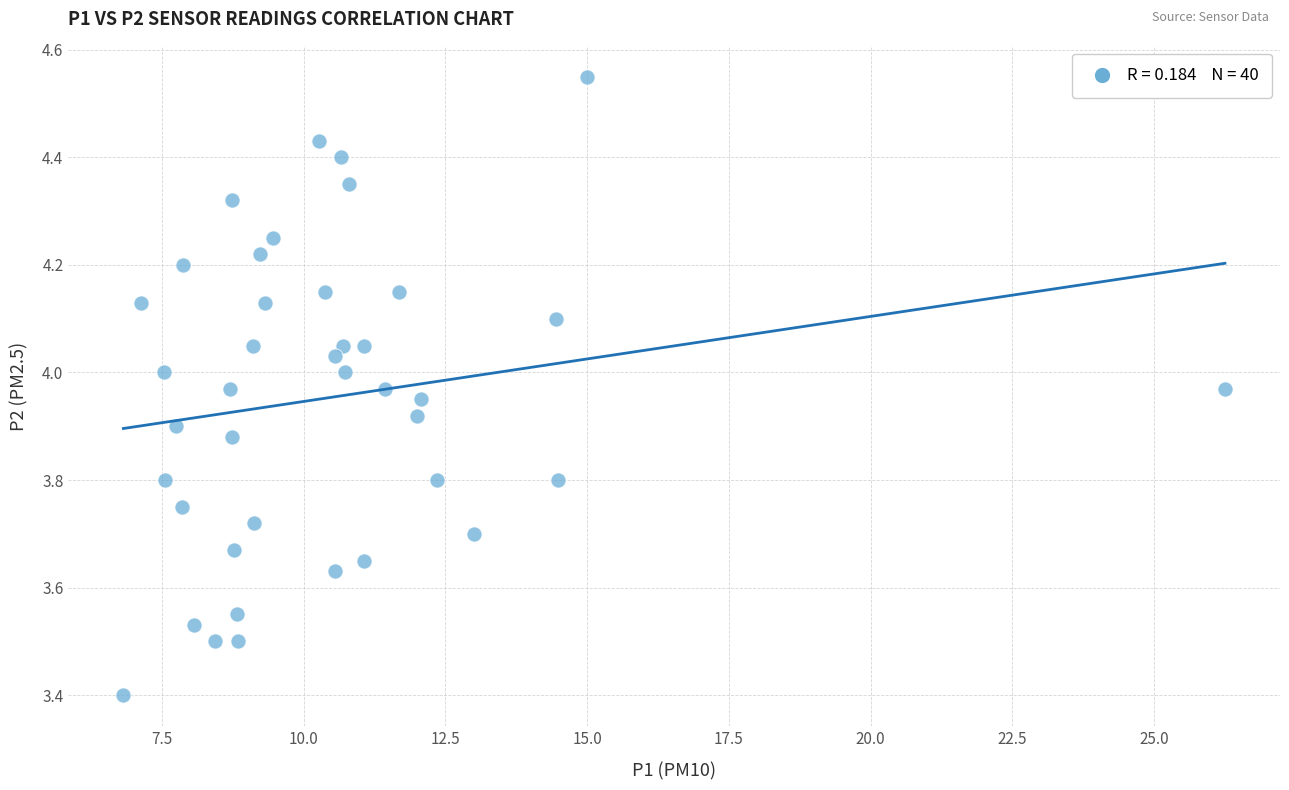

What Y value in the scatter plot is closest to 3?

3.4